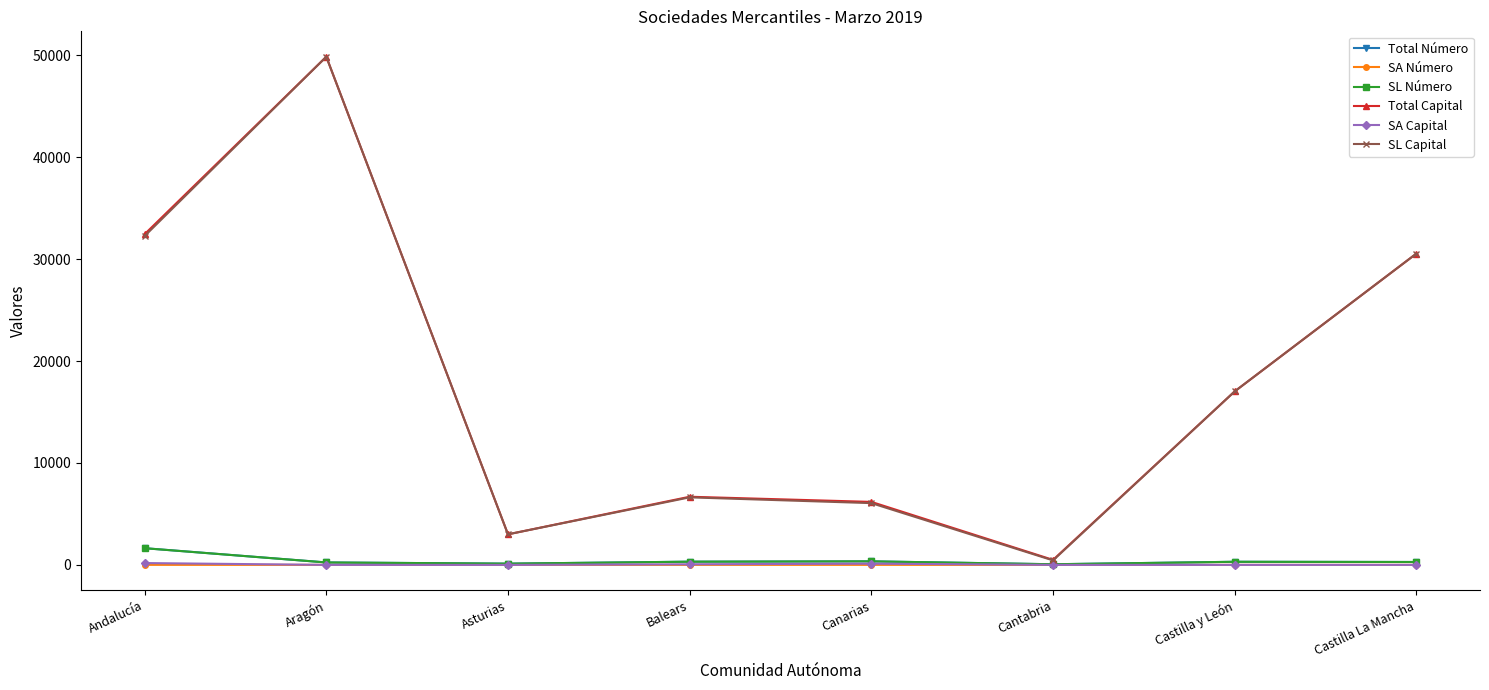

True or false: SA Capital and Total Capital intersect in this chart.

False